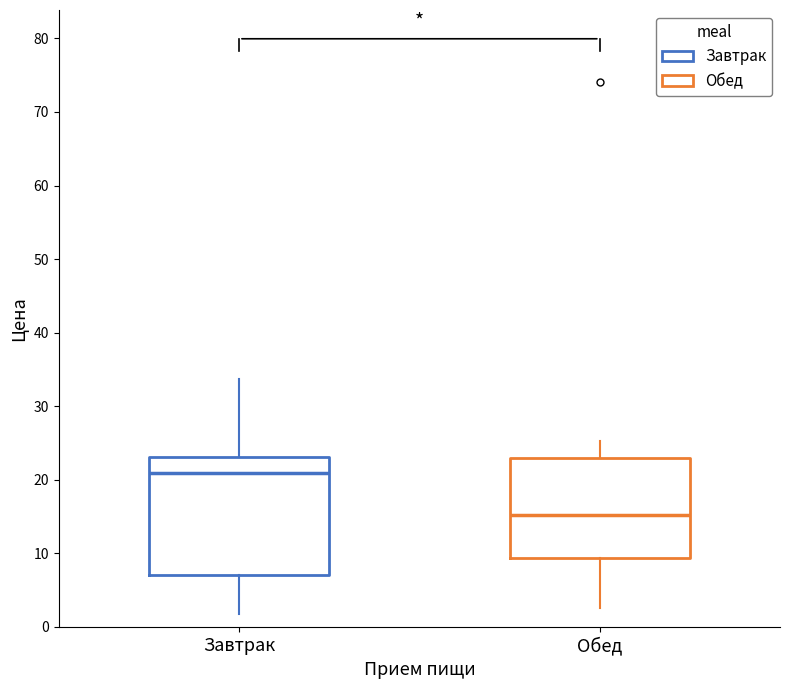

Reading left to right, transcribe this box plot: for each box, give where its median line is, the range the box spans, and where its two whiskers end, as read against the y-axis. The values are not printed on the chart, so give them approximately, as read against the axis.

Завтрак: median 21, box 7 to 23, whiskers 2 to 34
Обед: median 15, box 9 to 23, whiskers 3 to 25